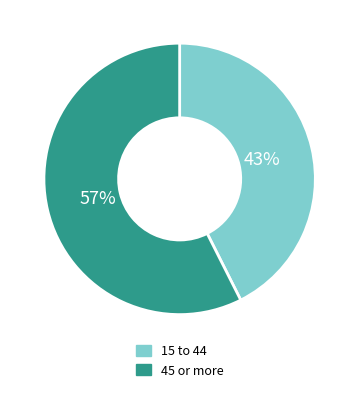

To the nearest percent, what is the average slice percentage?

50%